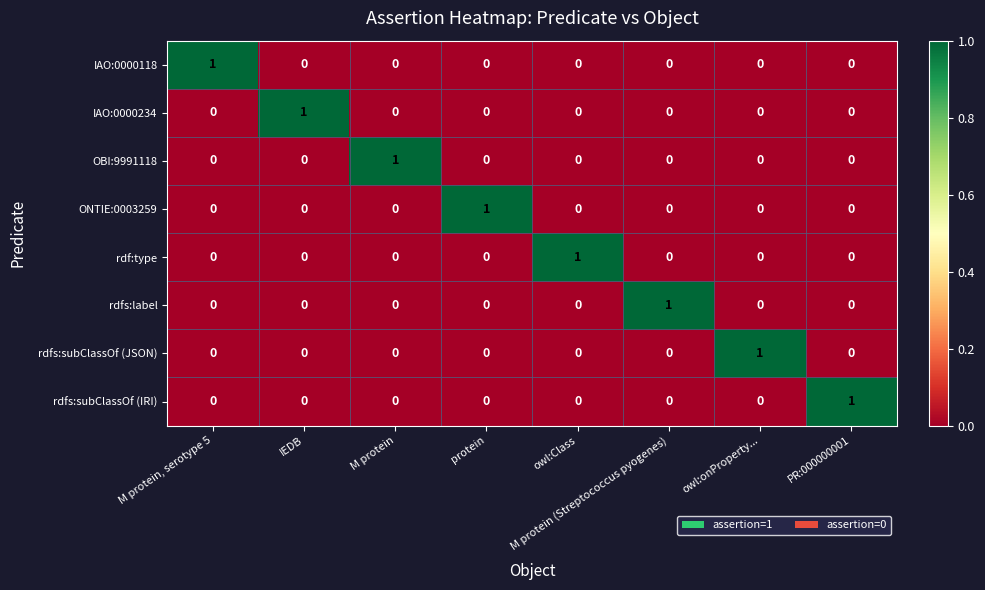

How many categories are shown in the chart?

8